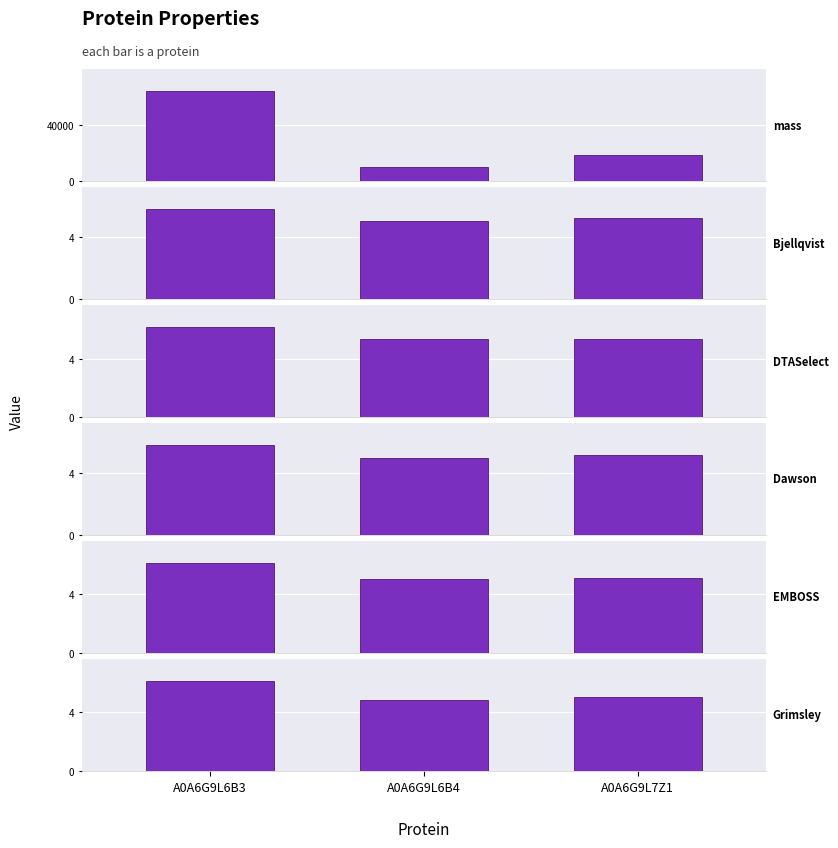

What is the greatest value displayed?

63305.1